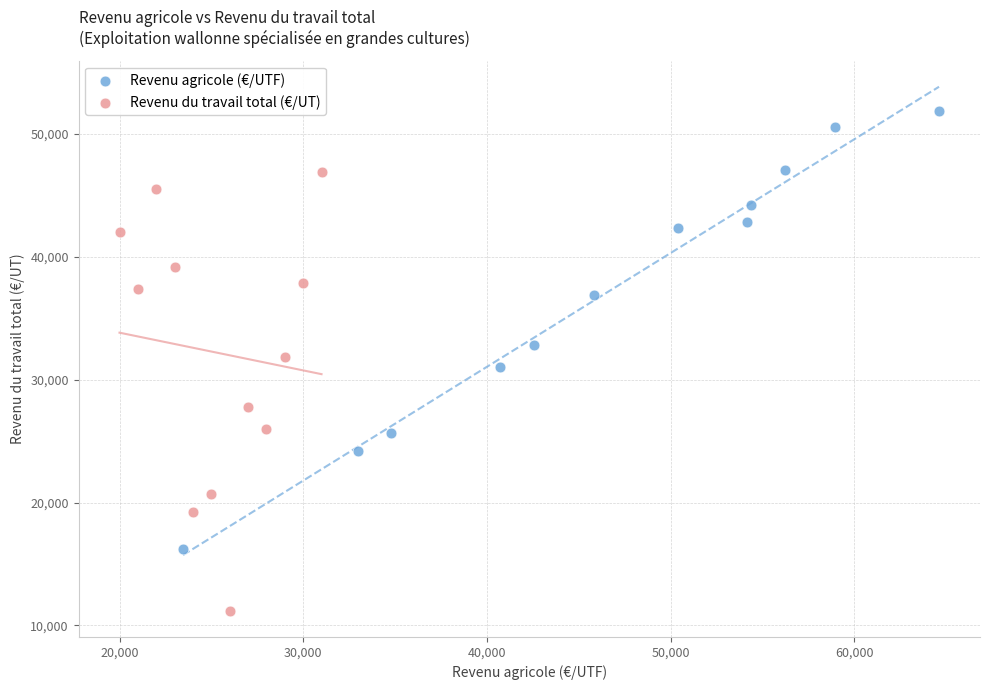

Which series reaches the maximum Y coordinate?

Revenu agricole (€/UTF)